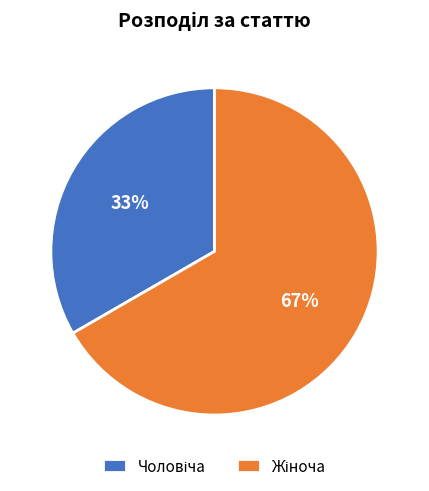

To the nearest percent, what is the average slice percentage?

50%